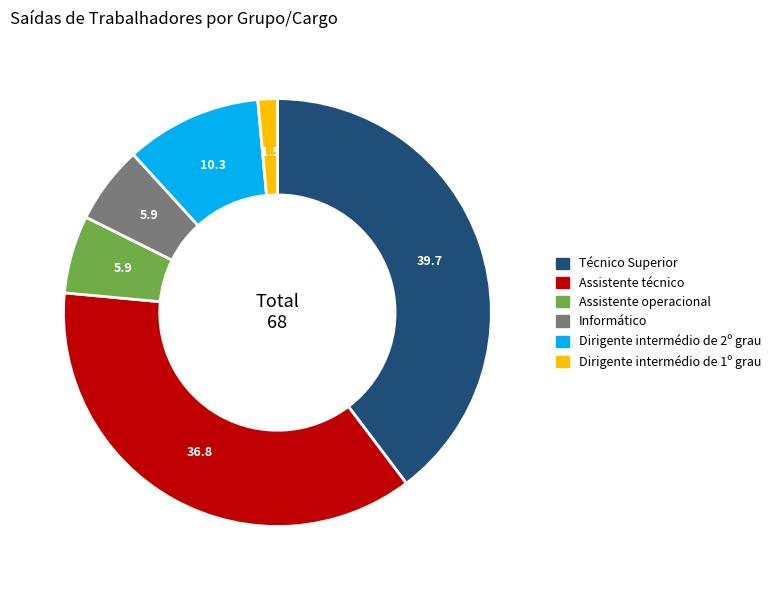

Is there a majority slice in this chart?

No